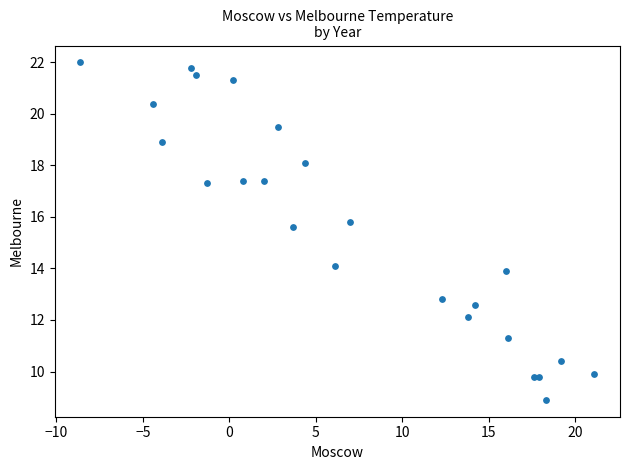

What Y value in the scatter plot is closest to 15?

15.6